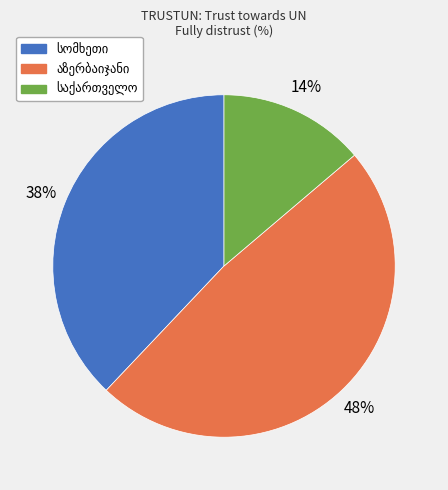

Is there any slice that represents more than half of the pie?

No